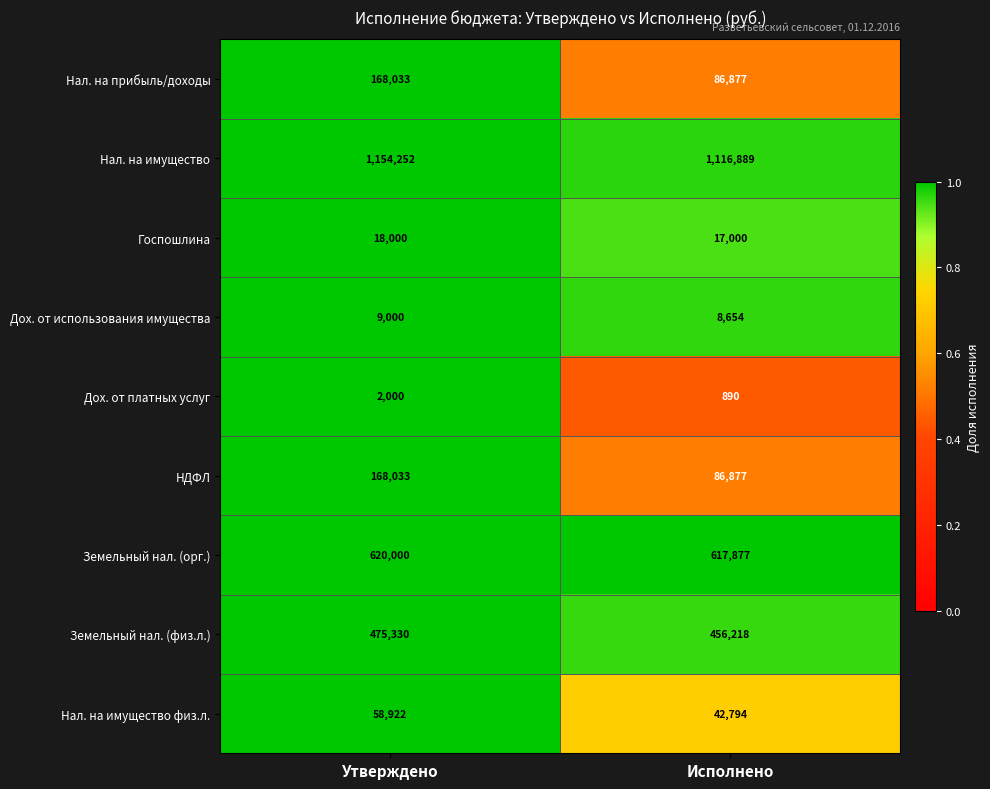

True or false: Дох. от использования имущества has a value of 15157 at Исполнено.

False